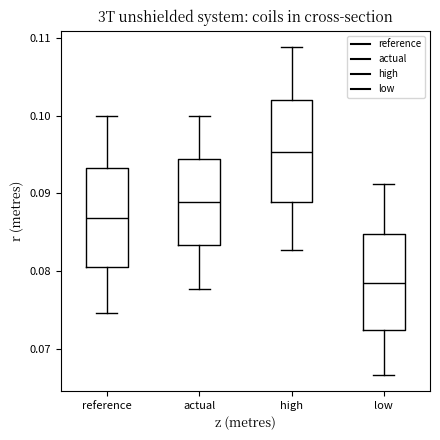

Where does the median line of the box for low sit on the y-axis? The values are not printed on the chart, so give them approximately, as read against the axis.

0.078